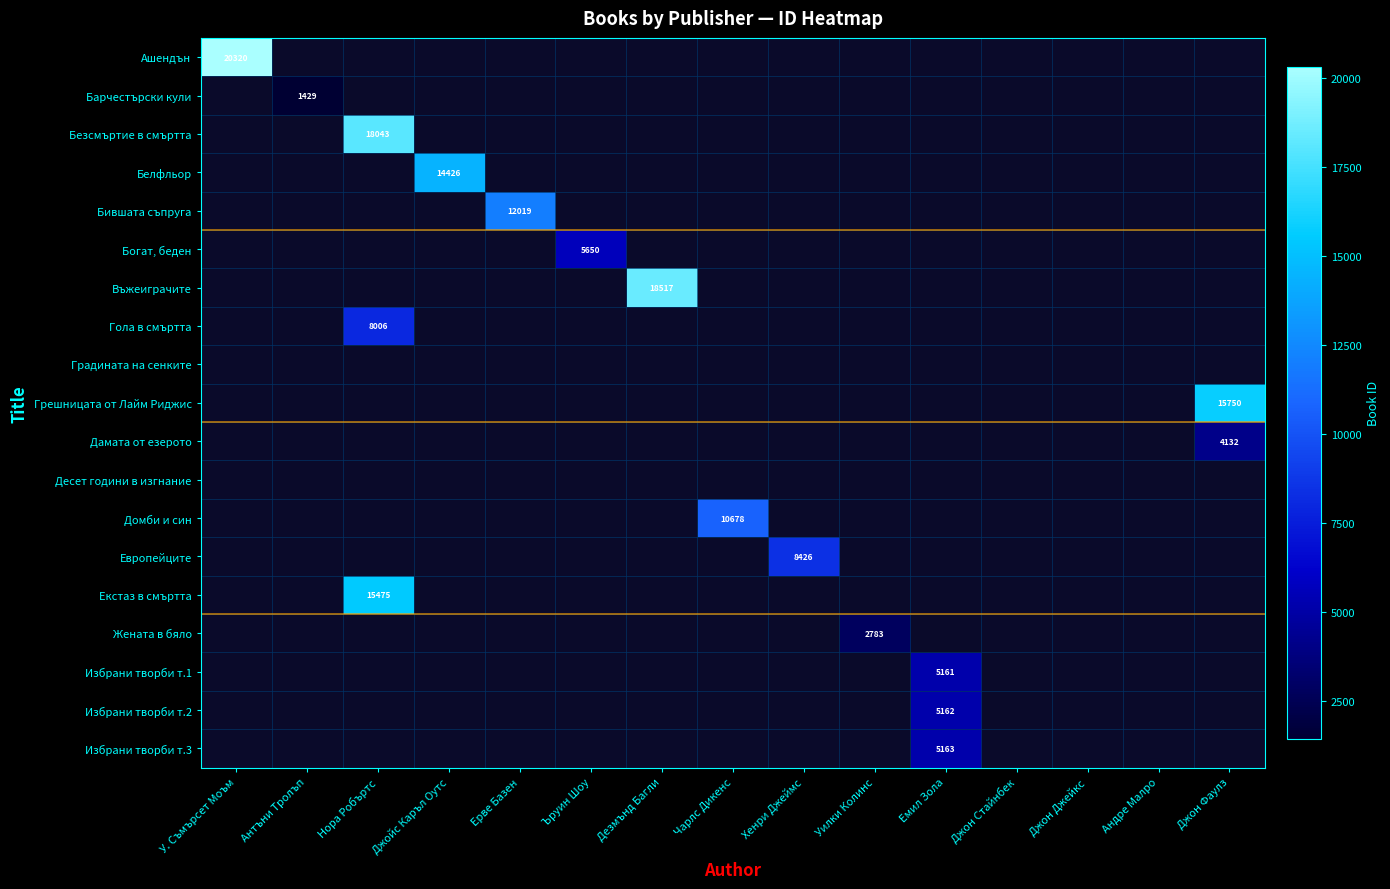

True or false: Богат, беден has a value of 5650 at Ъруин Шоу.

True